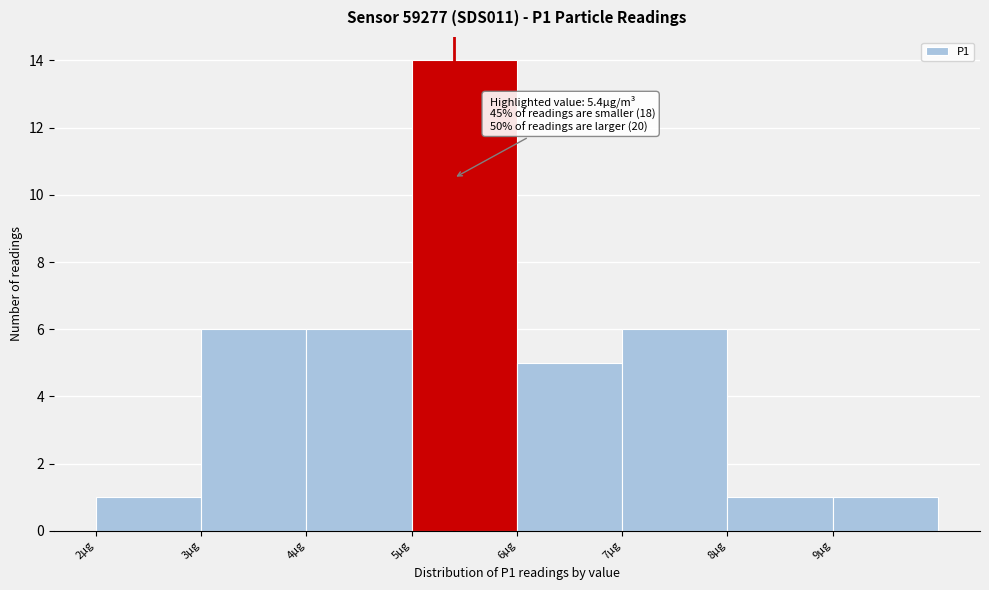

Which range on the x-axis has the tallest bar?

5 to 6